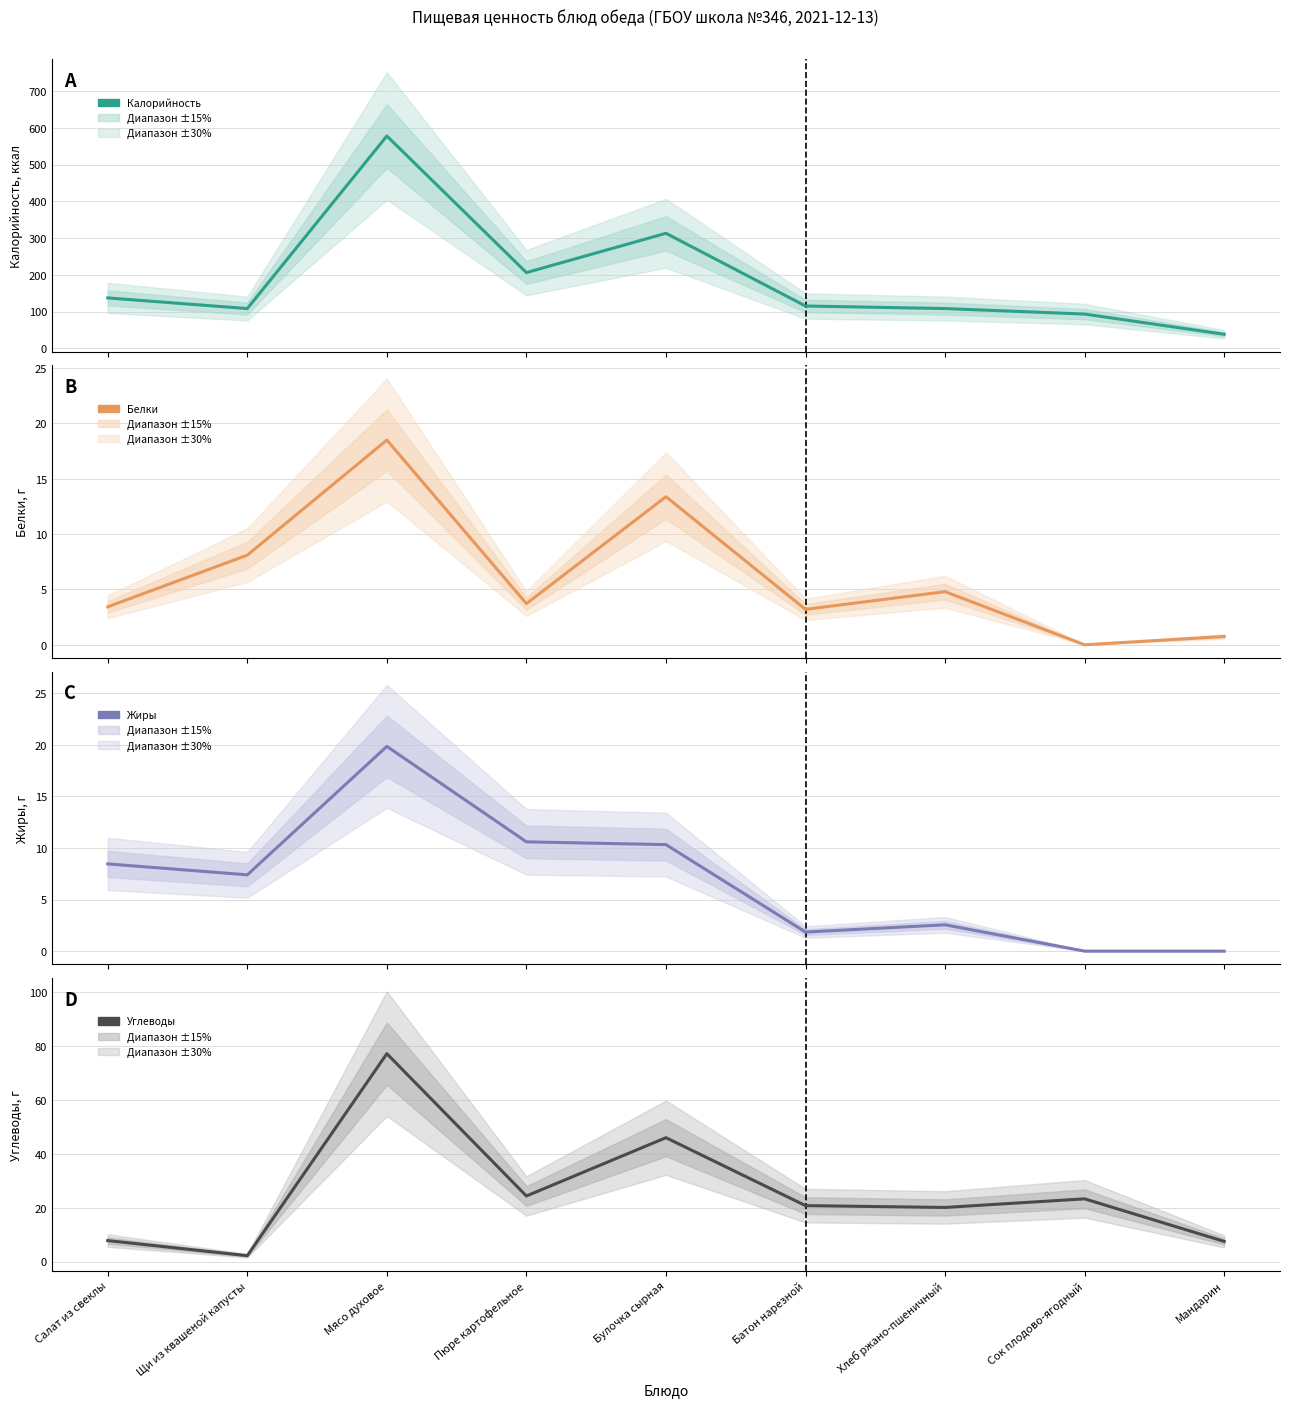

Which category has the lowest value across all series?

Сок плодово-ягодный